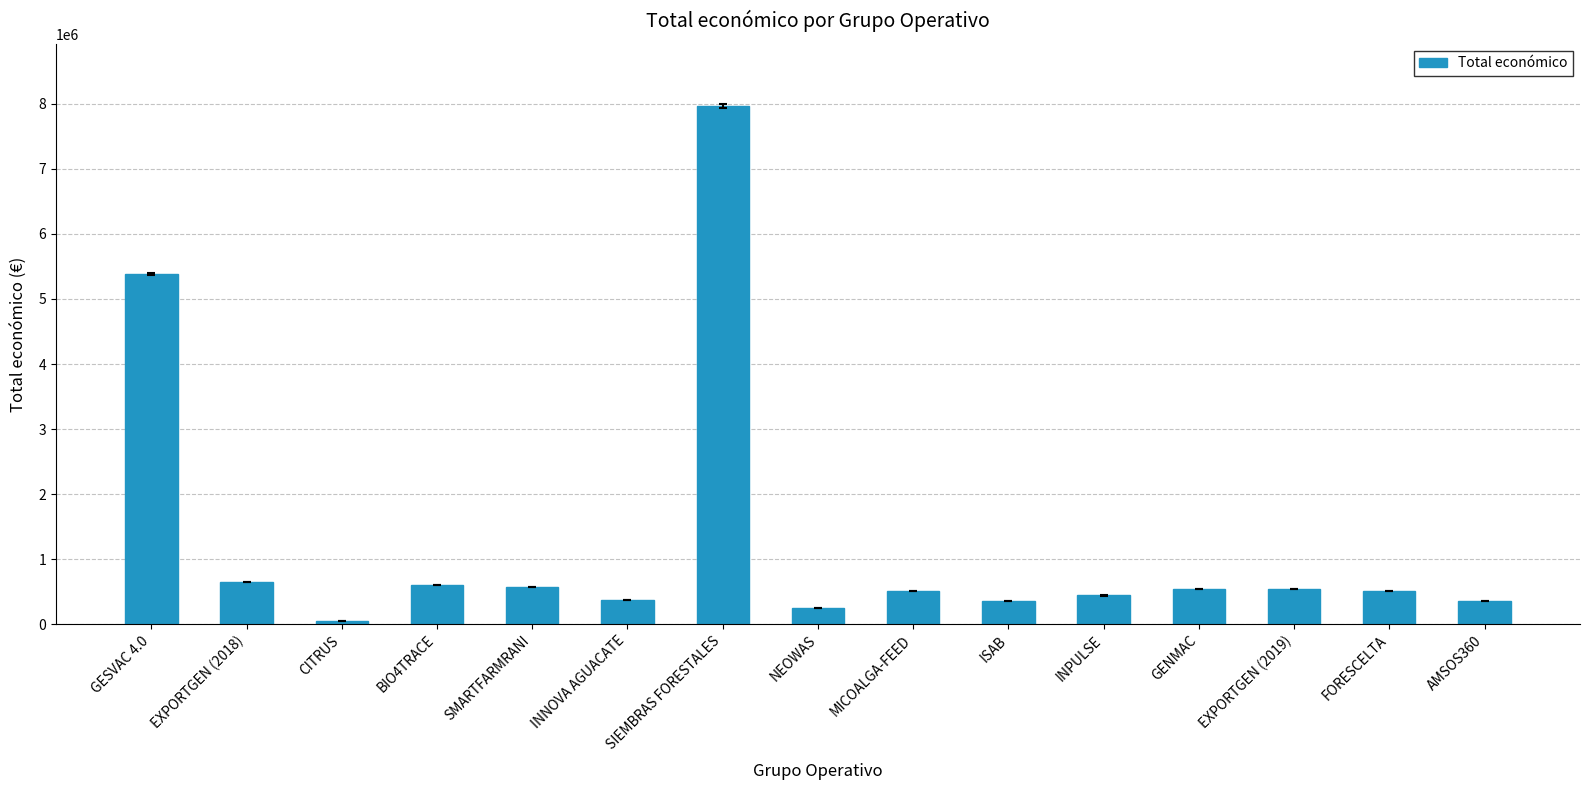

At which label is the value closest to 4006856?

GESVAC 4.0